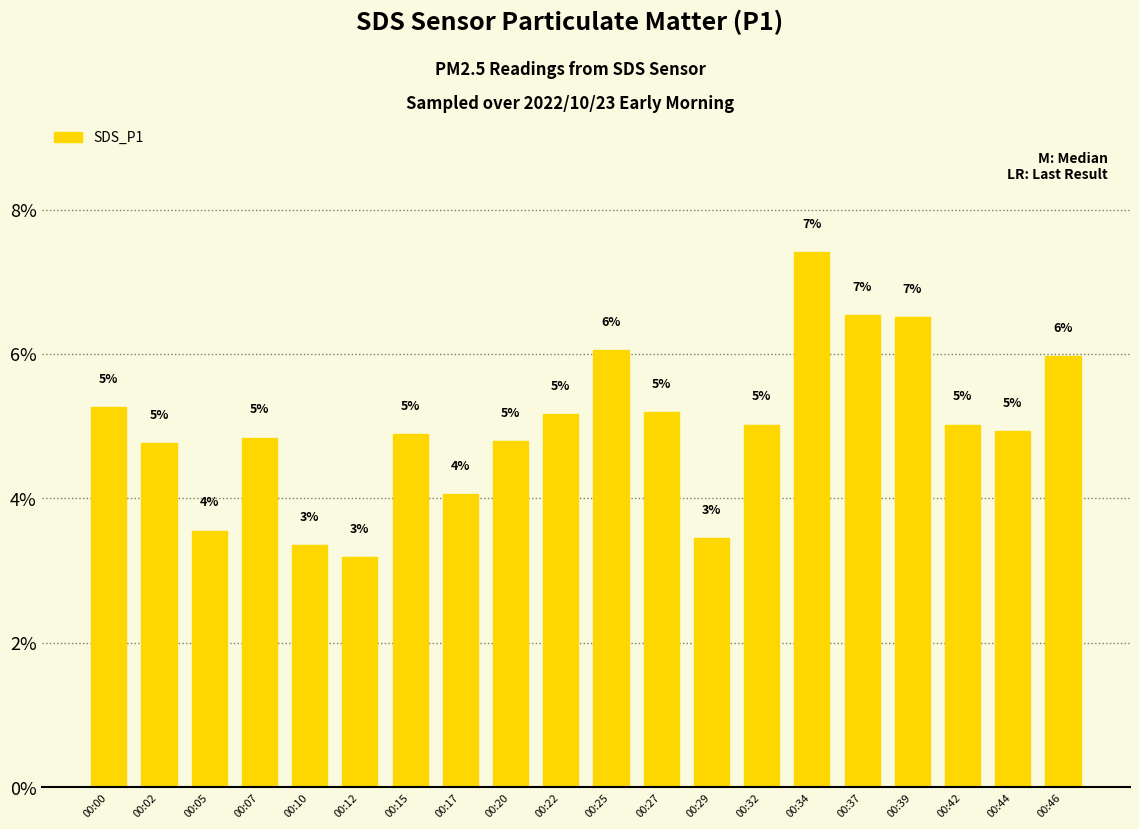

What is the value of the 14th bar from the left?

5.0